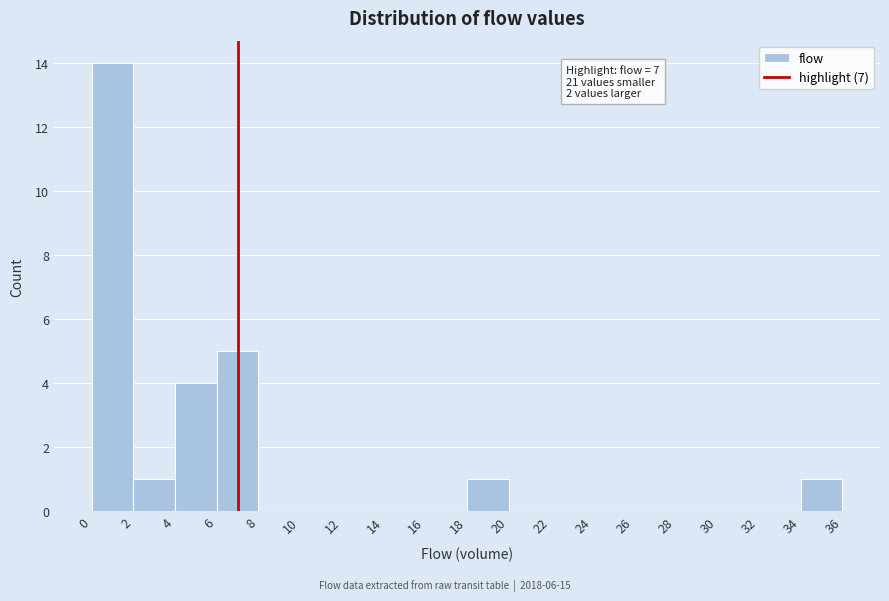

Which range on the x-axis has the tallest bar?

0 to 2